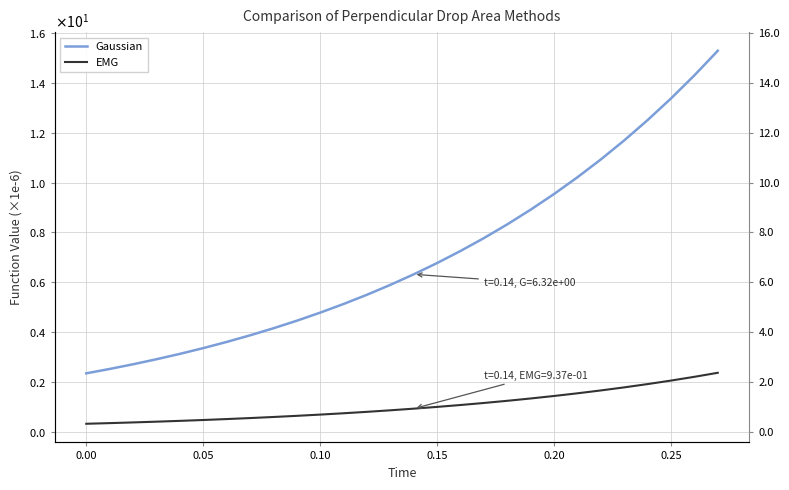

What are all the series names shown in the legend?

Gaussian, EMG